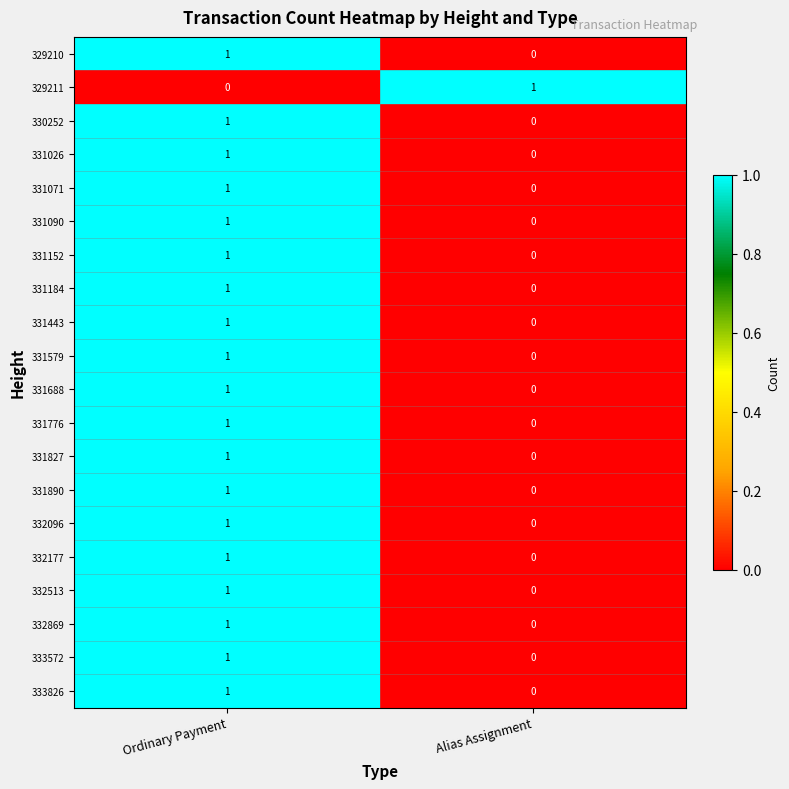

At which label is 333826 closest to 0?

Alias Assignment